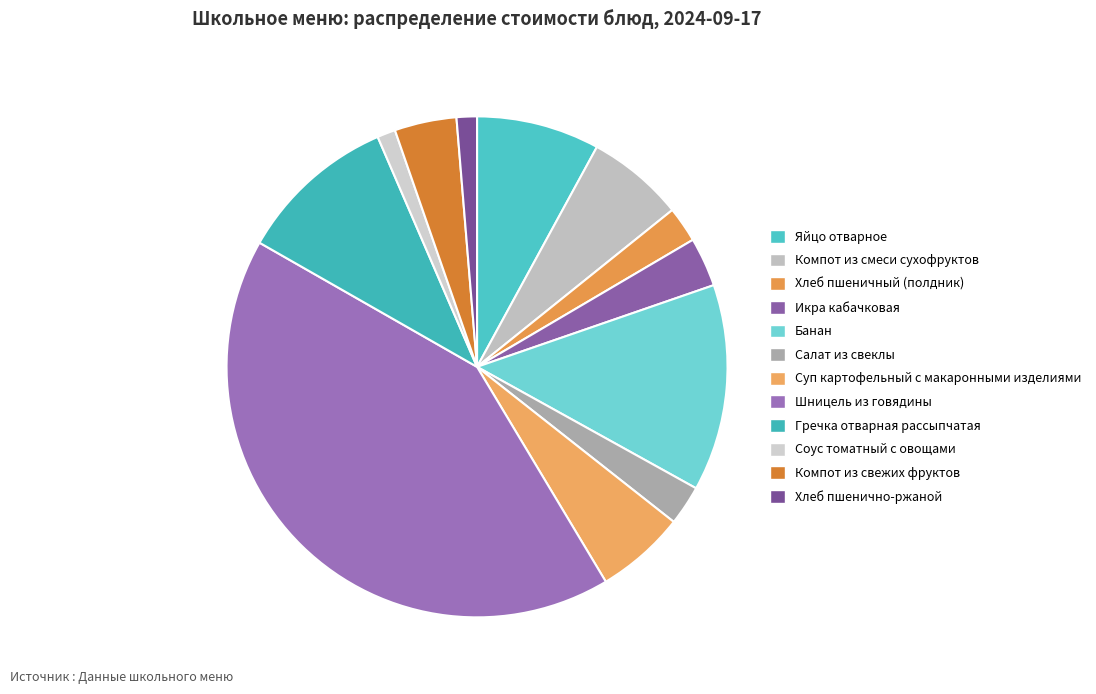

Count the number of slices in the pie.

12